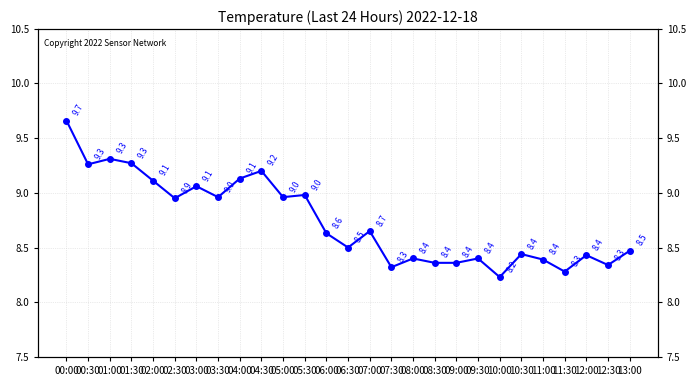

What is the change in value from 01:30 to 06:00?

-0.6